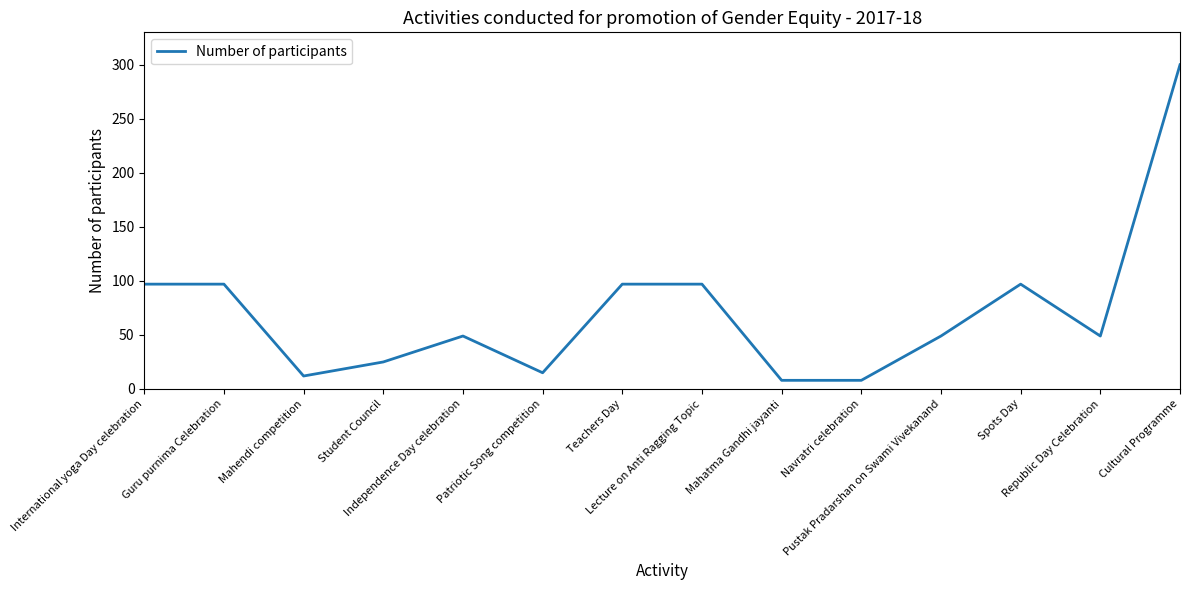

At which label does the data first exceed 49?

International yoga Day celebration